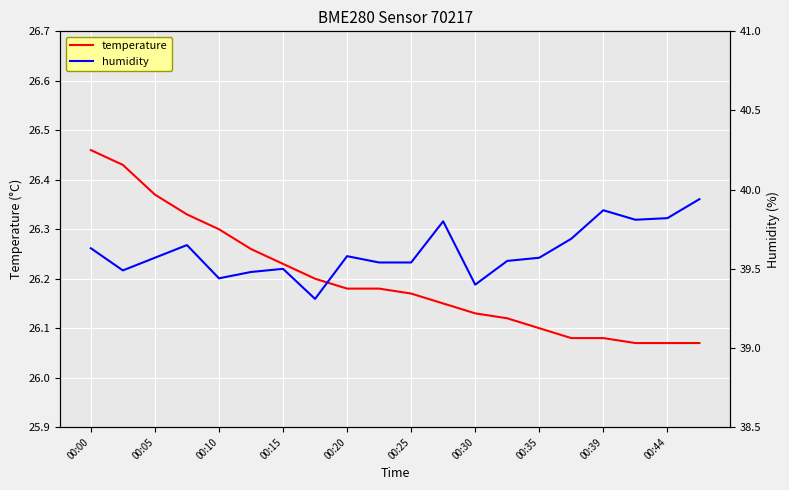

Count the temperature values in the range 26 to 27.

20